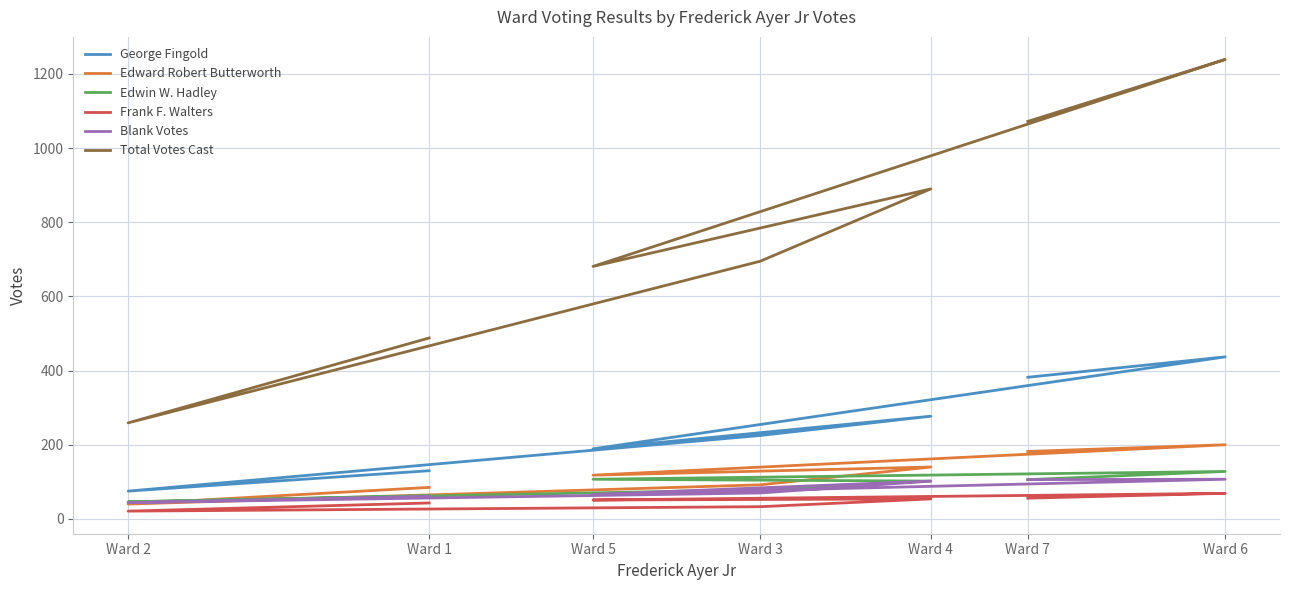

Which category has the highest value in the Blank Votes series?

Ward 6